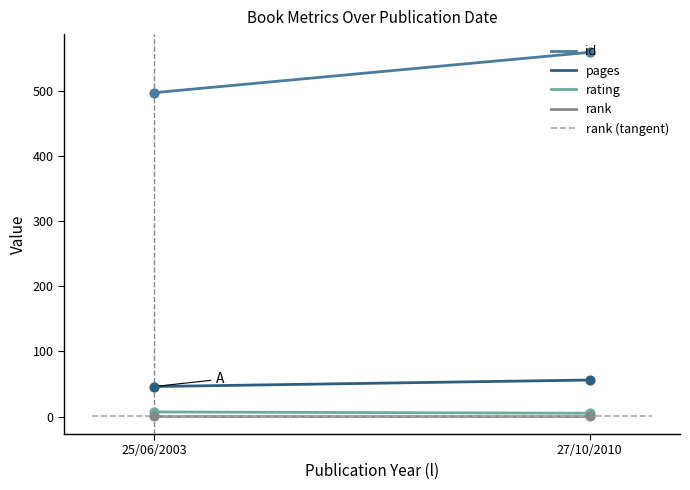

Which series contains the lowest Y value?

rank